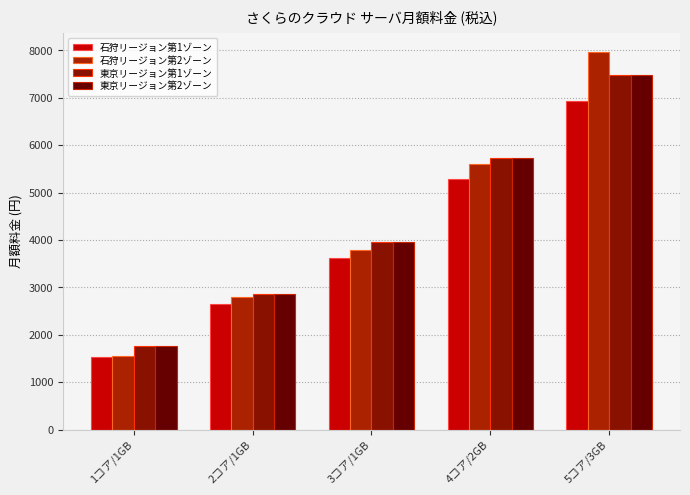

Does the chart contain any negative values?

No